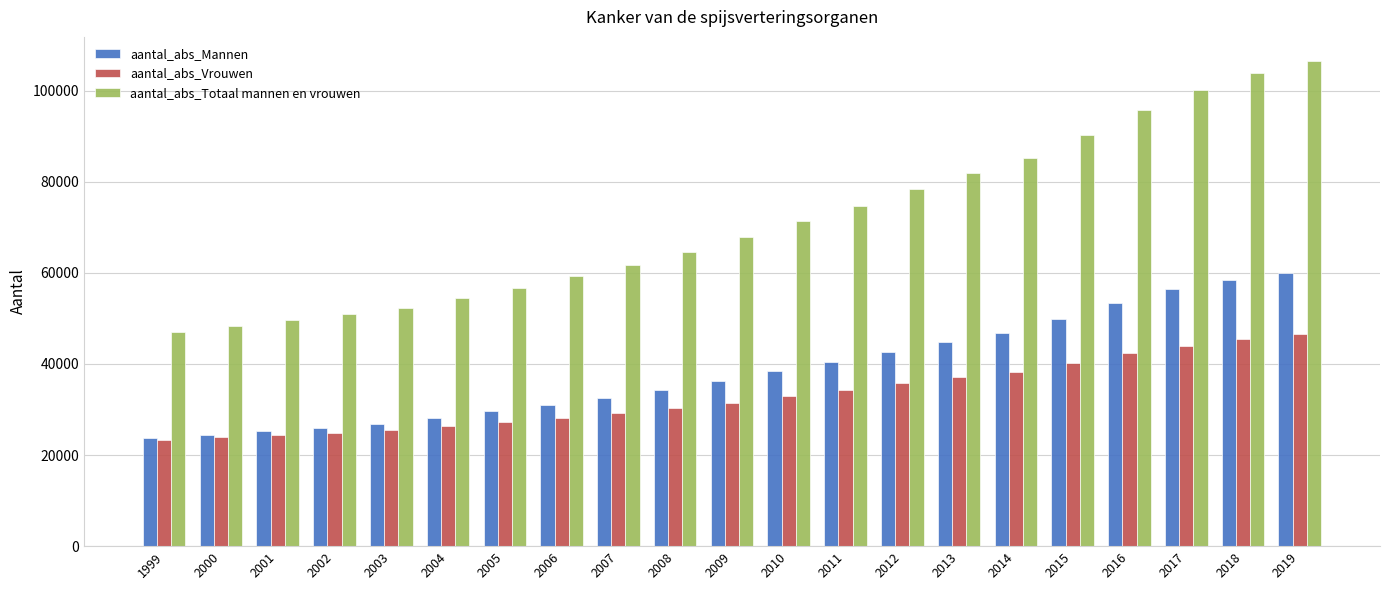

What is the difference between the highest and lowest values at 2011?

40395